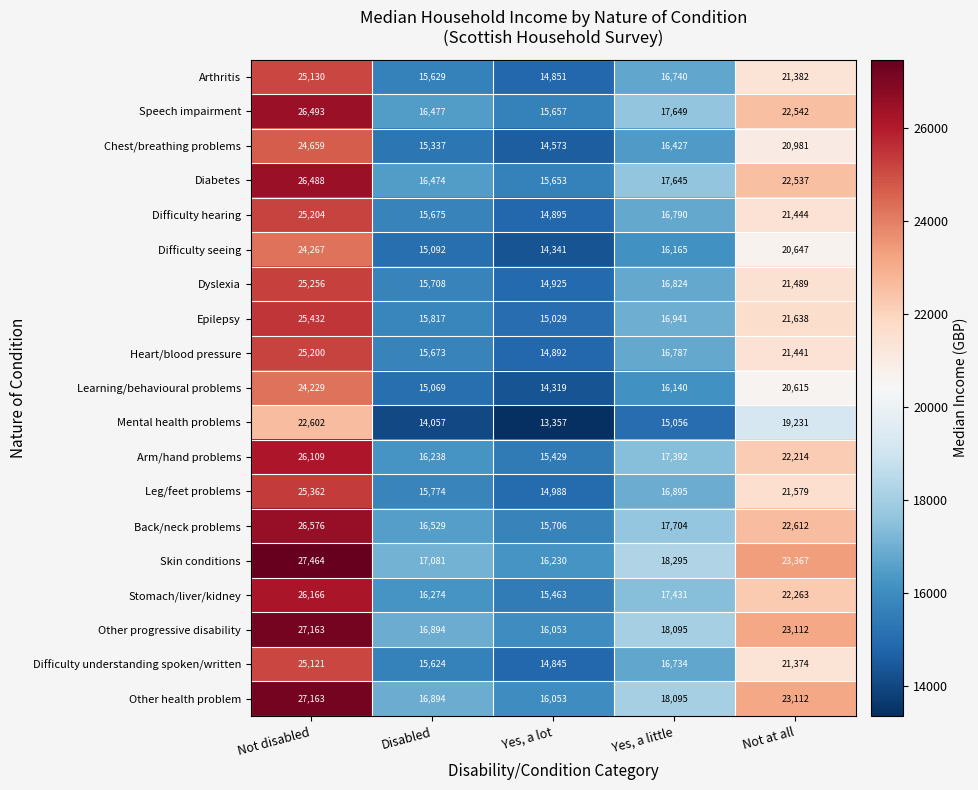

Rank the categories by Learning/behavioural problems value from highest to lowest.

Not disabled, Not at all, Yes, a little, Disabled, Yes, a lot